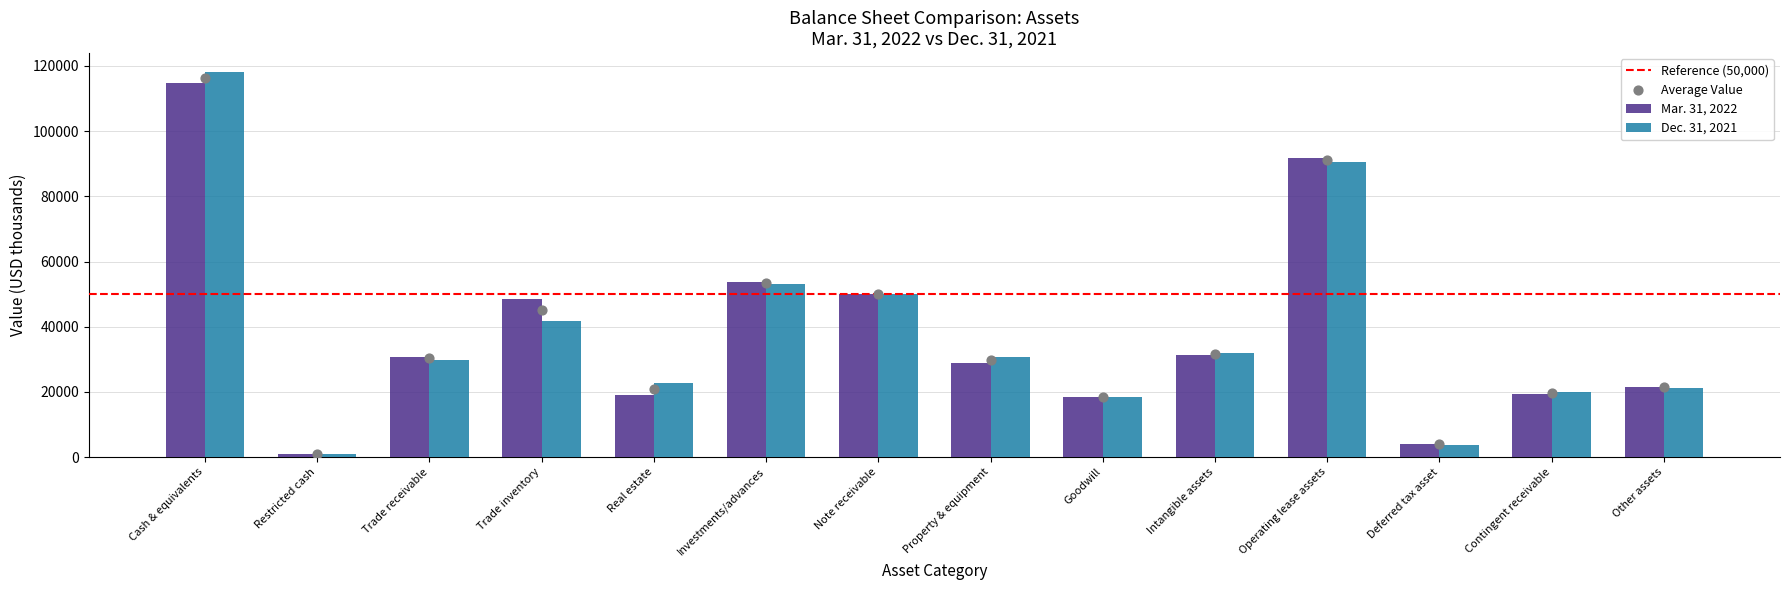

At which category is the sum across all series the highest?

Cash & equivalents